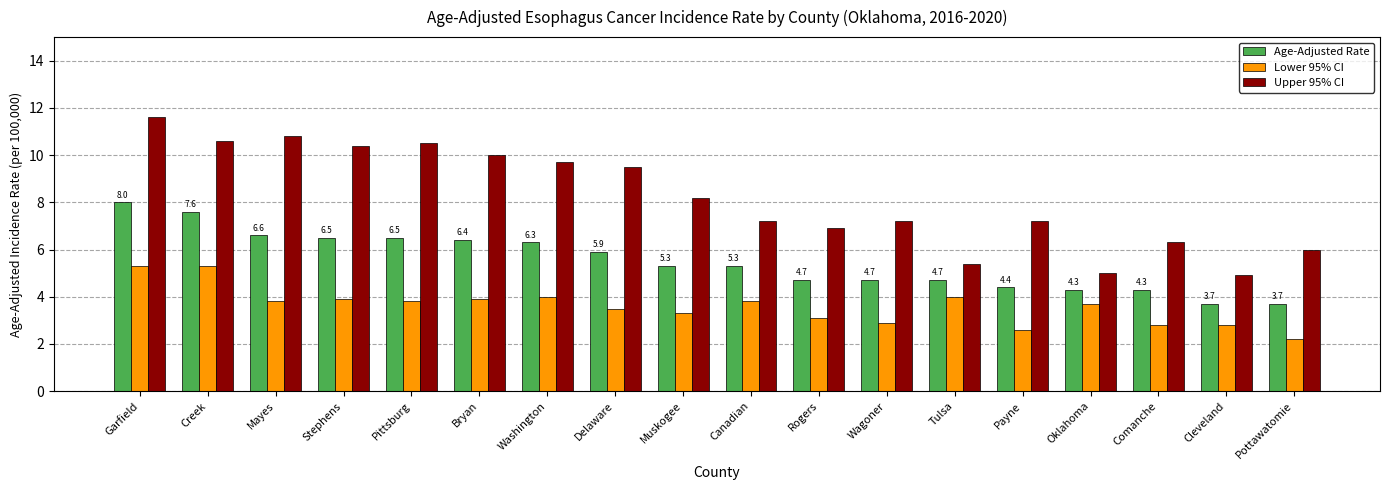

What is the sum of all Upper 95% CI values?

147.4